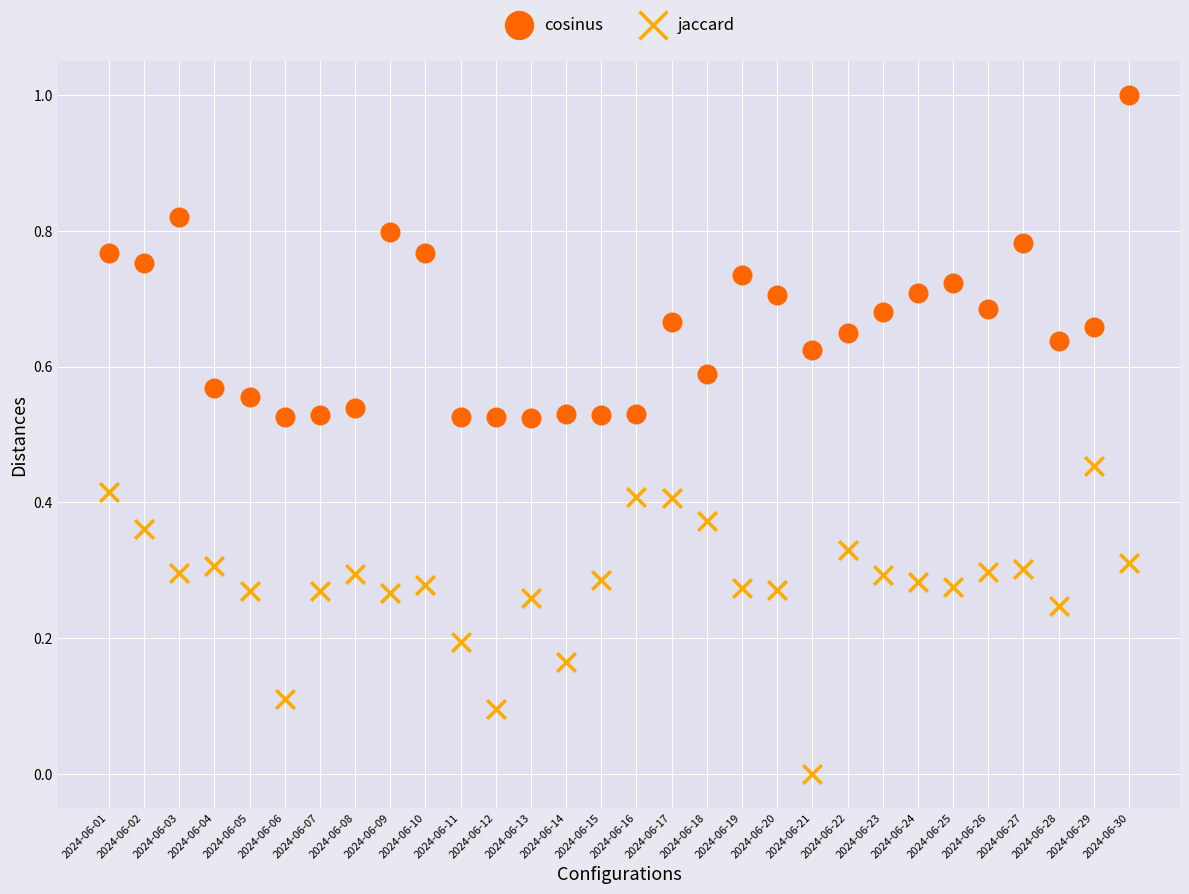

Which series contains the lowest Y value?

jaccard